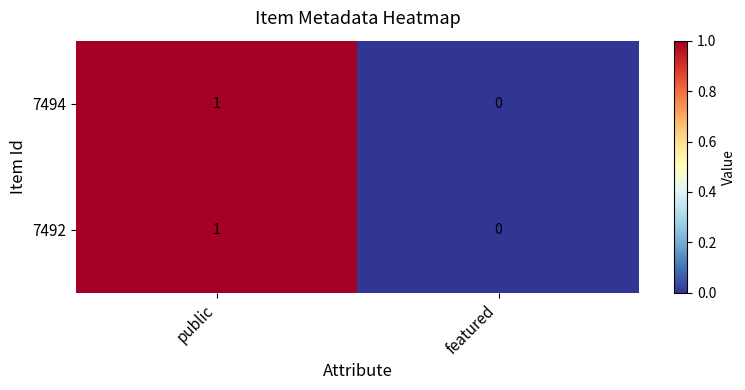

The 7494 series shows 1 at public. True or false?

True